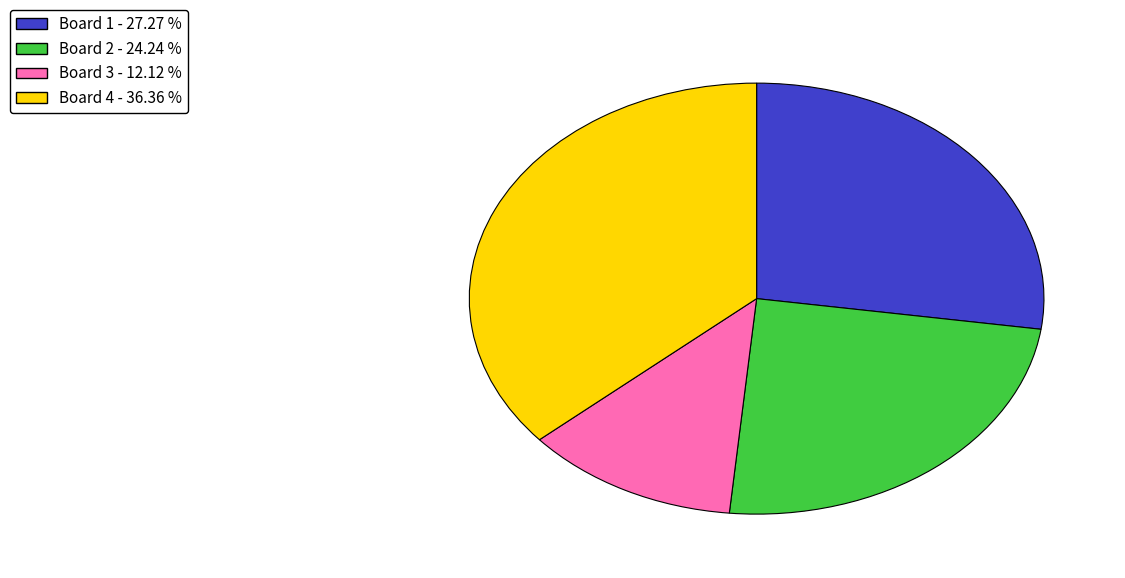

Is the sum of Board 1 and Board 4 greater than half?

Yes